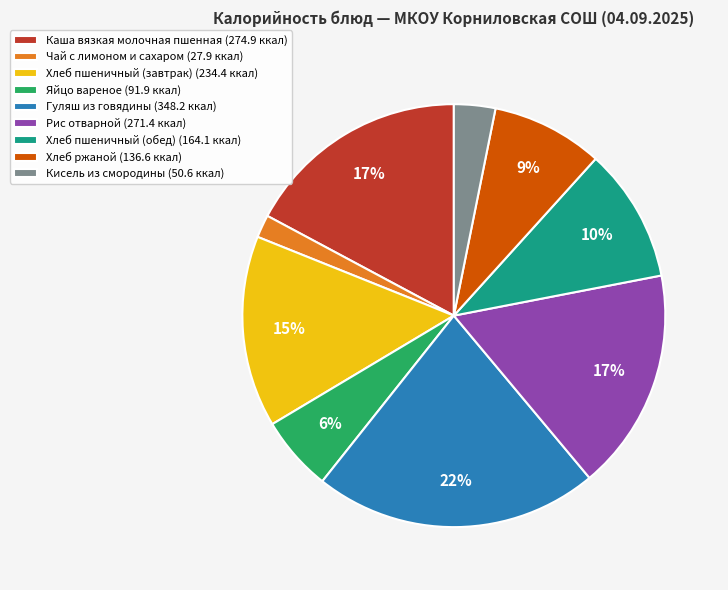

Which slice is the smallest?

Чай с лимоном и сахаром